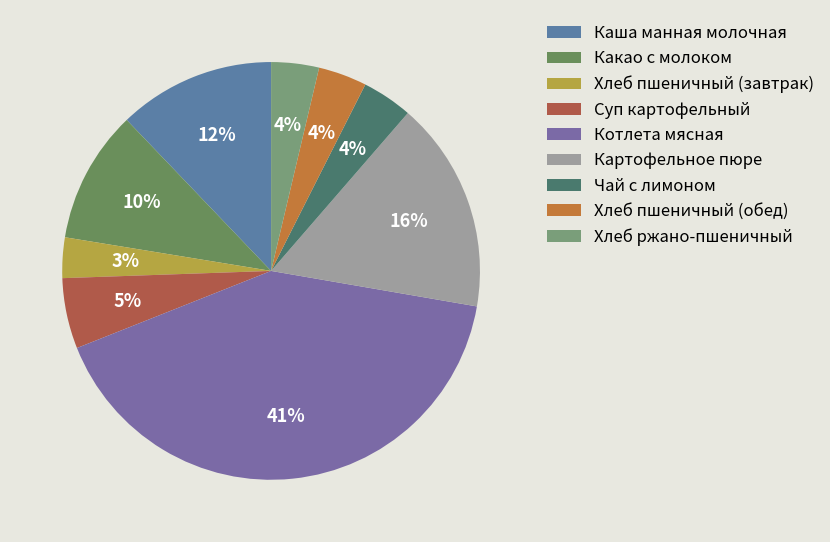

Do Котлета мясная and Хлеб пшеничный (обед) together represent more than half of the pie?

No